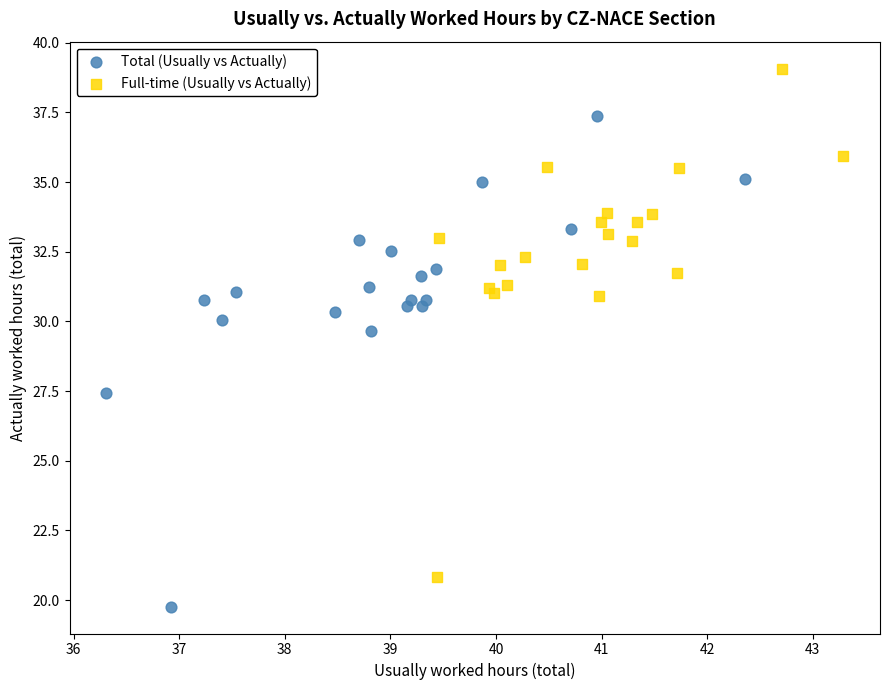

Which series reaches the maximum Y coordinate?

Full-time (Usually vs Actually)